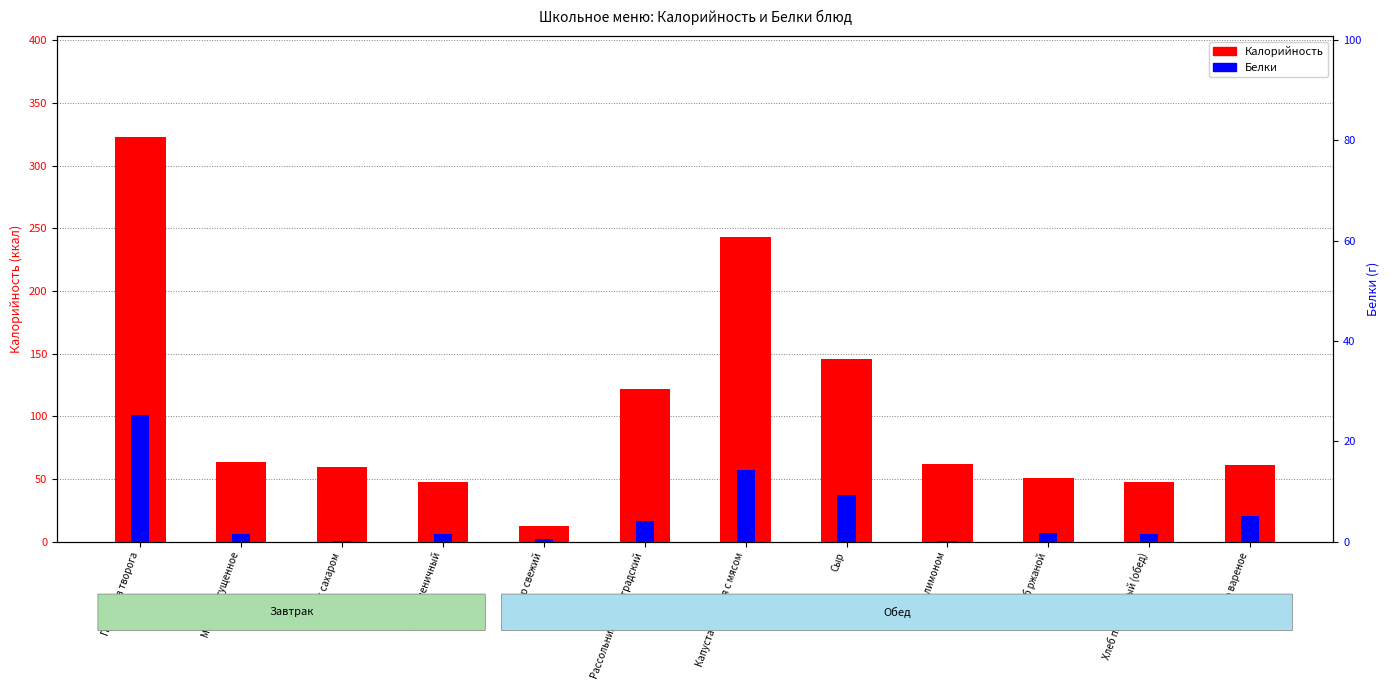

How many data points in Белки are above 1?

9